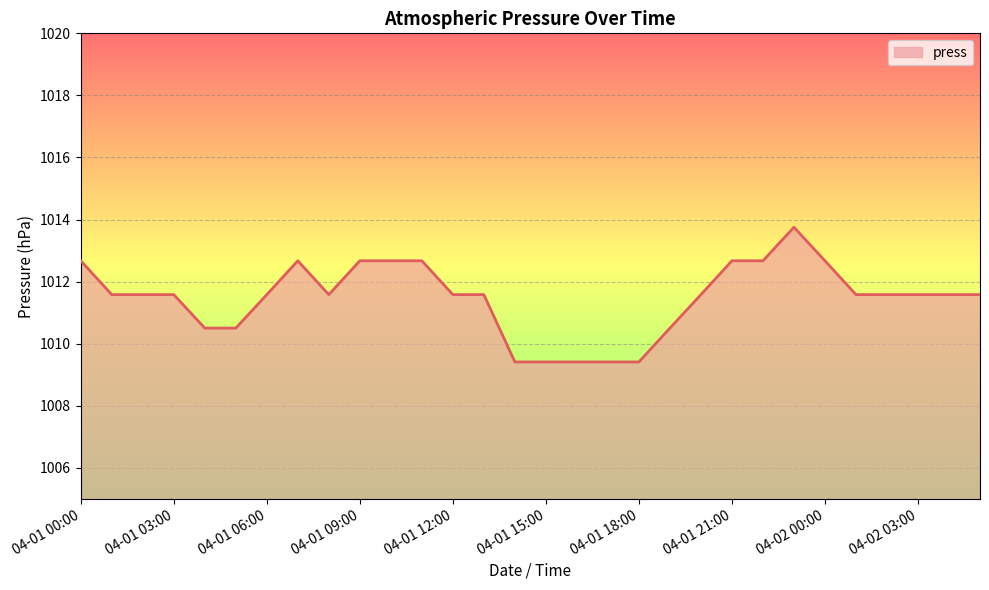

What is the maximum value shown in the chart?

1013.8